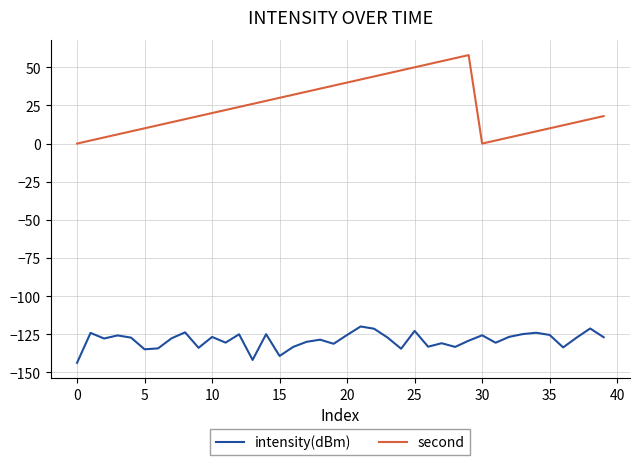

Which series has the largest total across all categories?

second